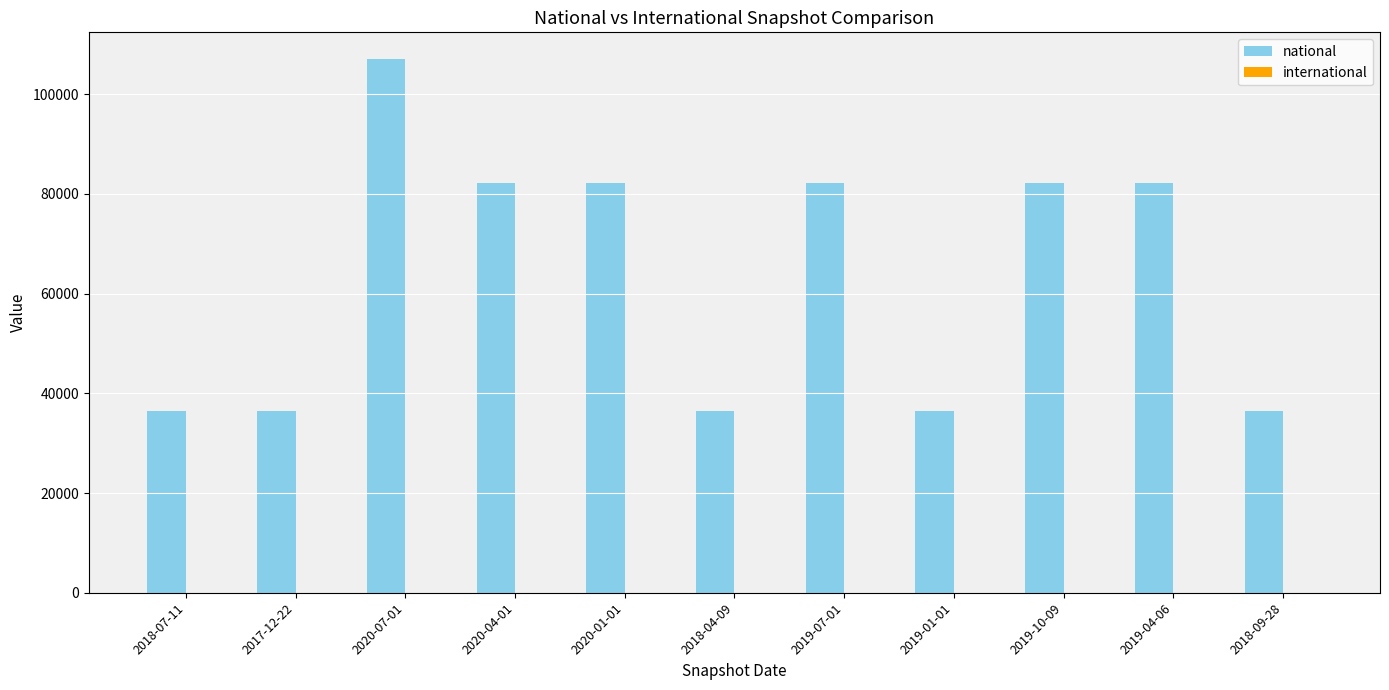

Which has a higher value, 2019-10-09 or 2018-07-11?

2019-10-09